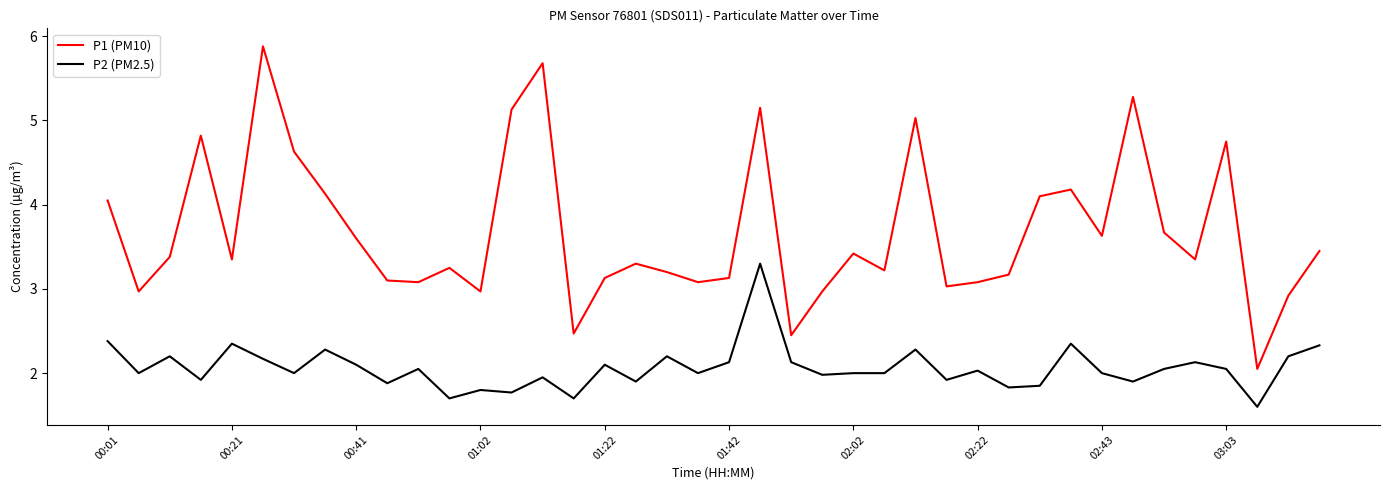

True or false: P2 (PM2.5) has more than 1 interior local peaks.

True